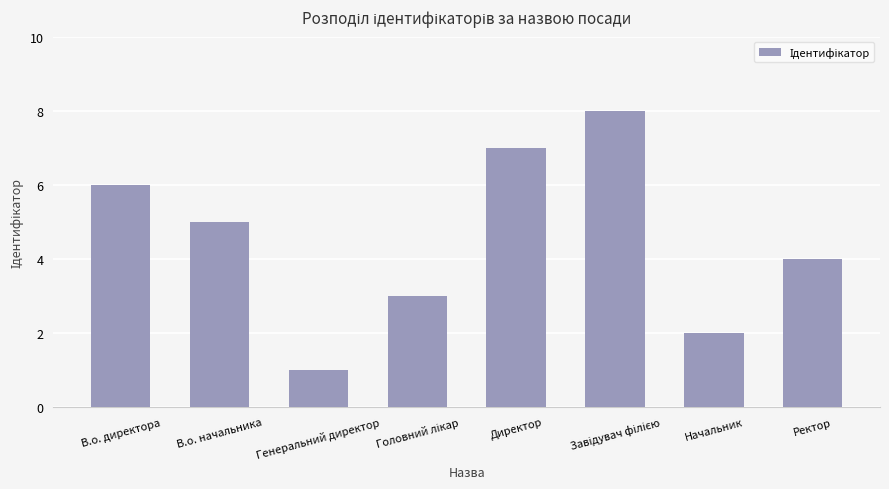

What is the change in value from В.о. директора to Генеральний директор?

-5